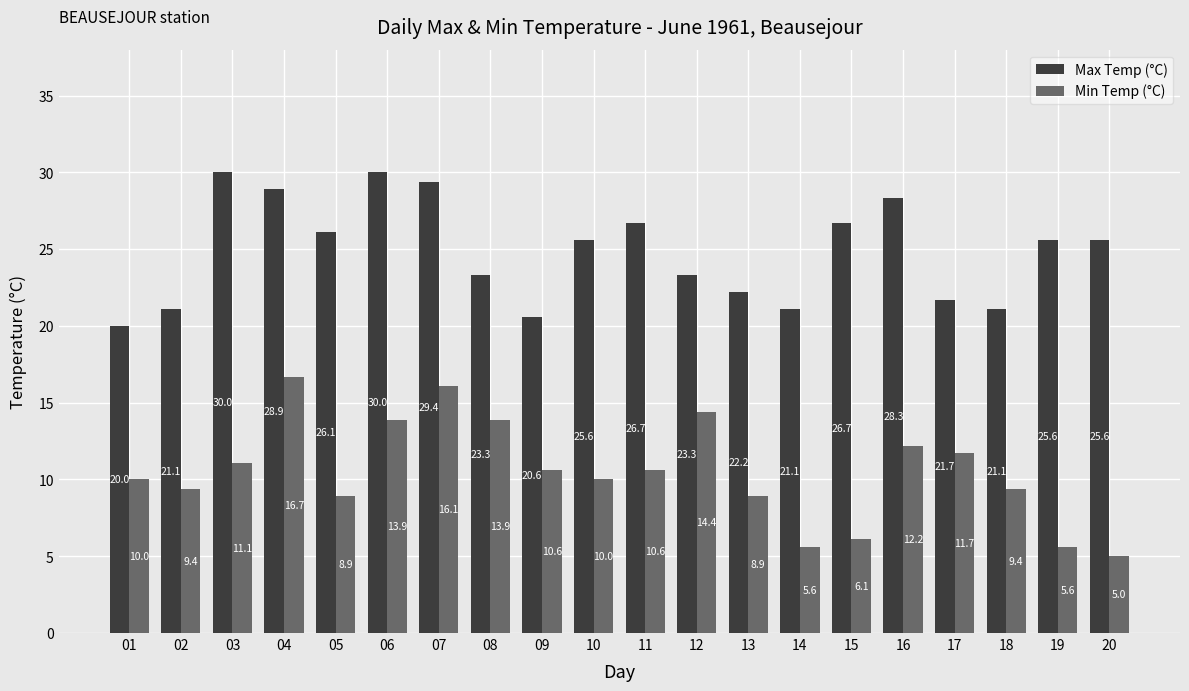

How many data points does each series have?

20